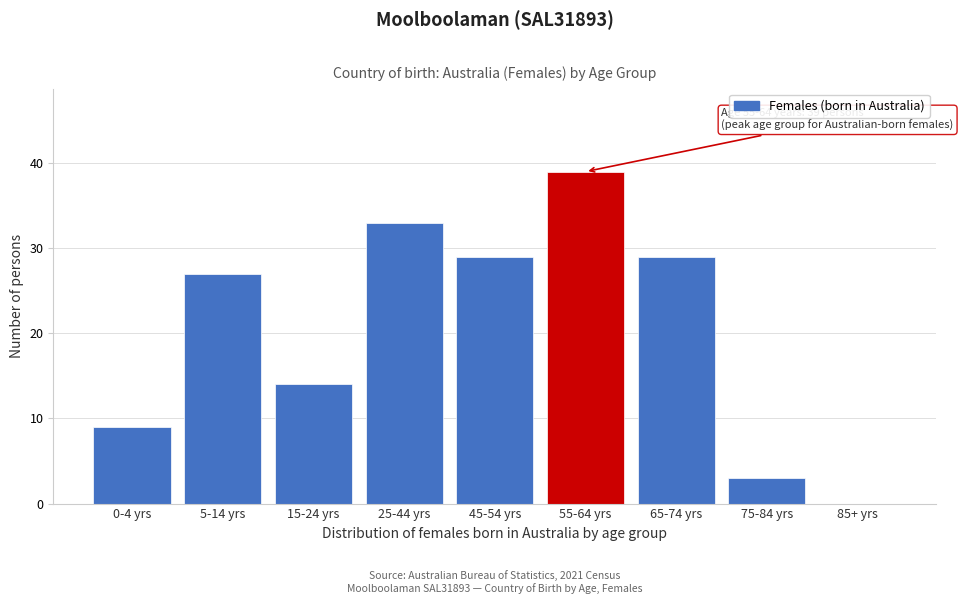

Reading left to right, transcribe all the data shown in this chart.

0-4 yrs=9	5-14 yrs=27	15-24 yrs=14	25-44 yrs=33	45-54 yrs=29	55-64 yrs=39	65-74 yrs=29	75-84 yrs=3	85+ yrs=0